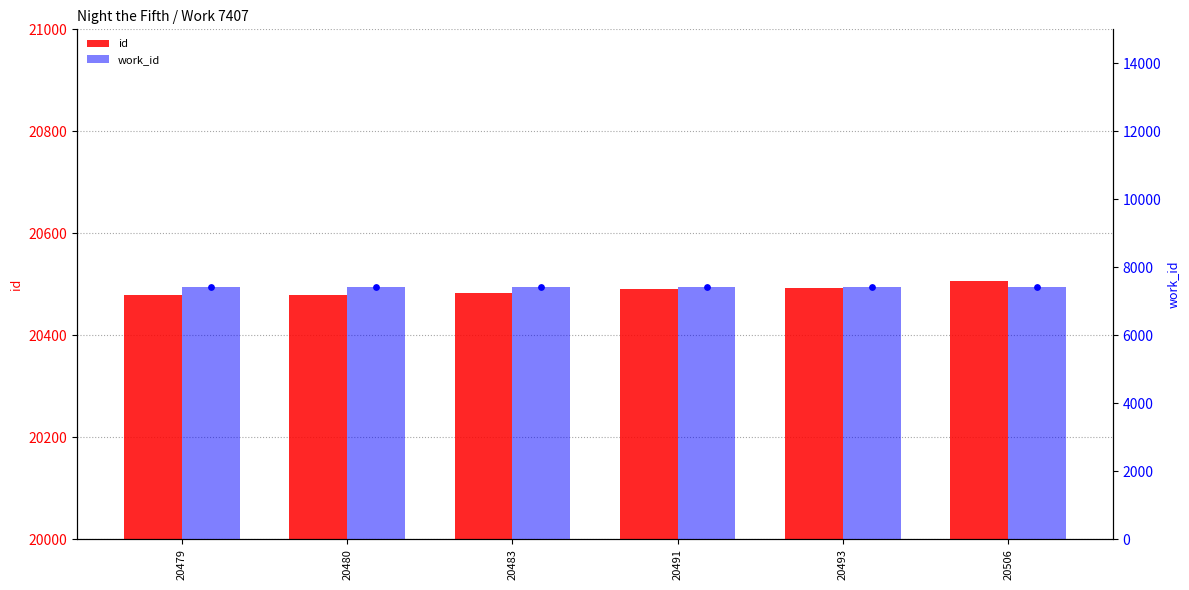

Is the value of id at 20479 greater than the value of work_id at 20479?

Yes